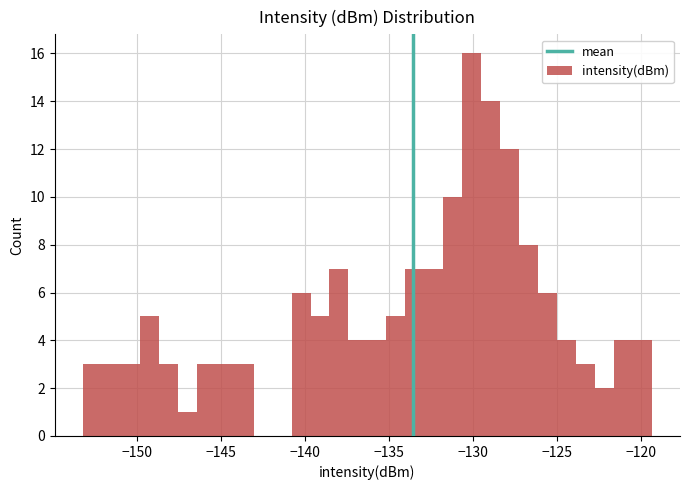

Read against the x-axis, roughly where is the centre of the tallest bar?

-130.0